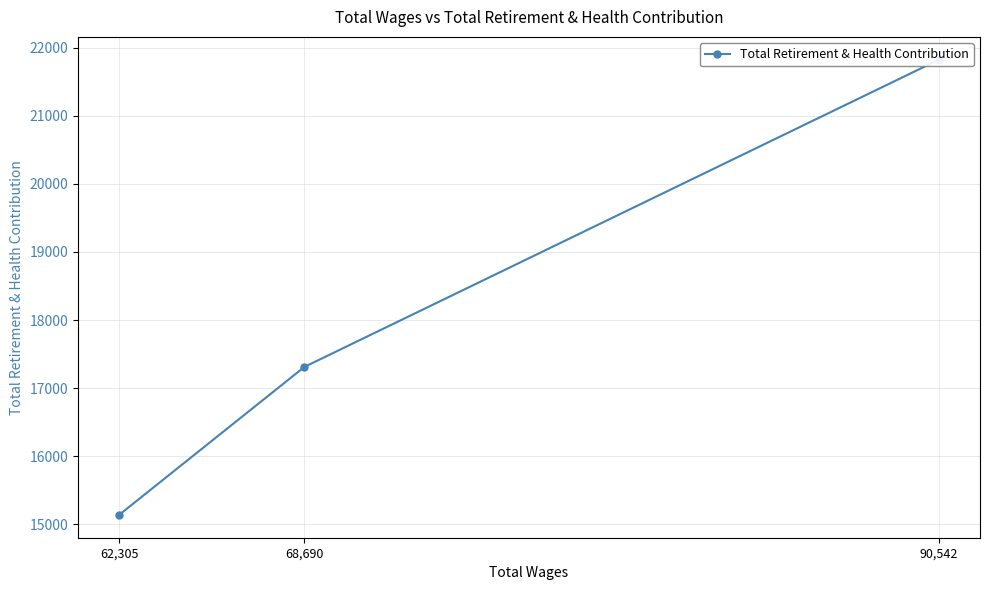

The value at 62,305 is 20734. True or false?

False